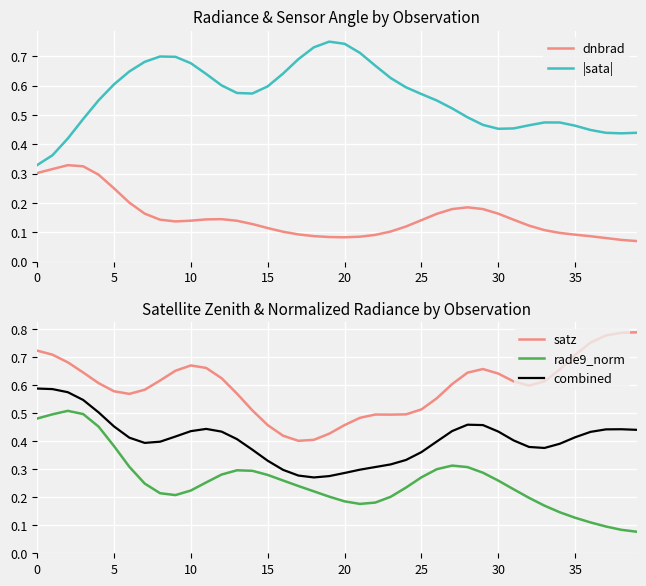

What is the label of the 9th point from the right?

31